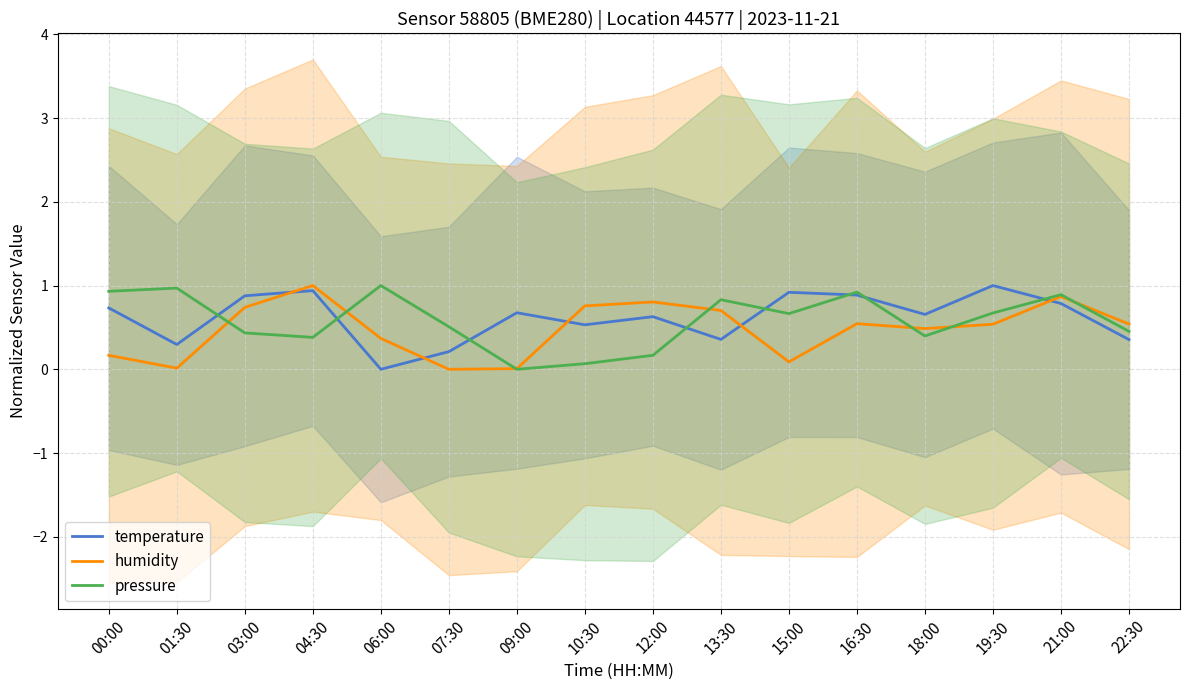

Count the number of data series in this chart.

3